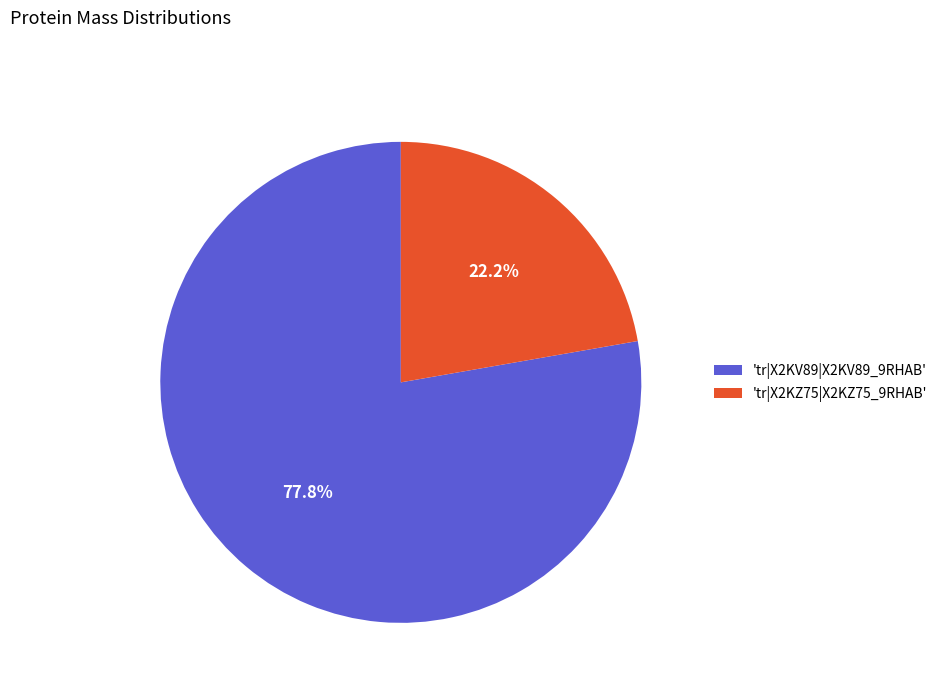

How many slices are in this pie chart?

2